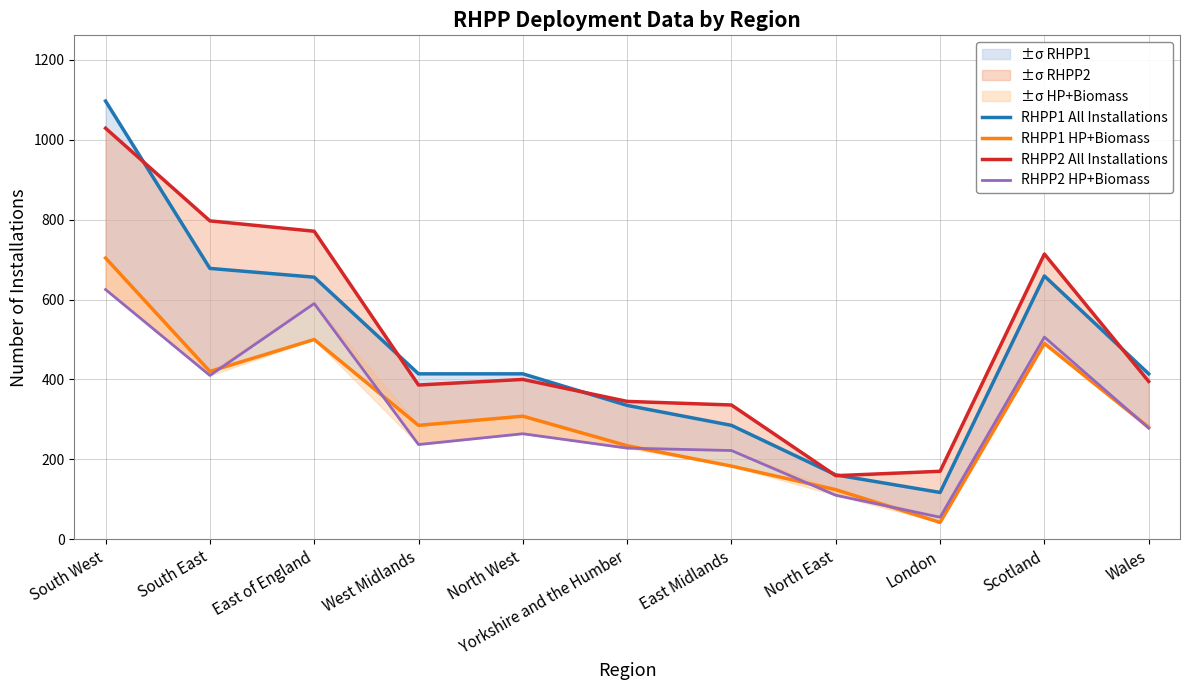

How many lines are shown in the chart?

4